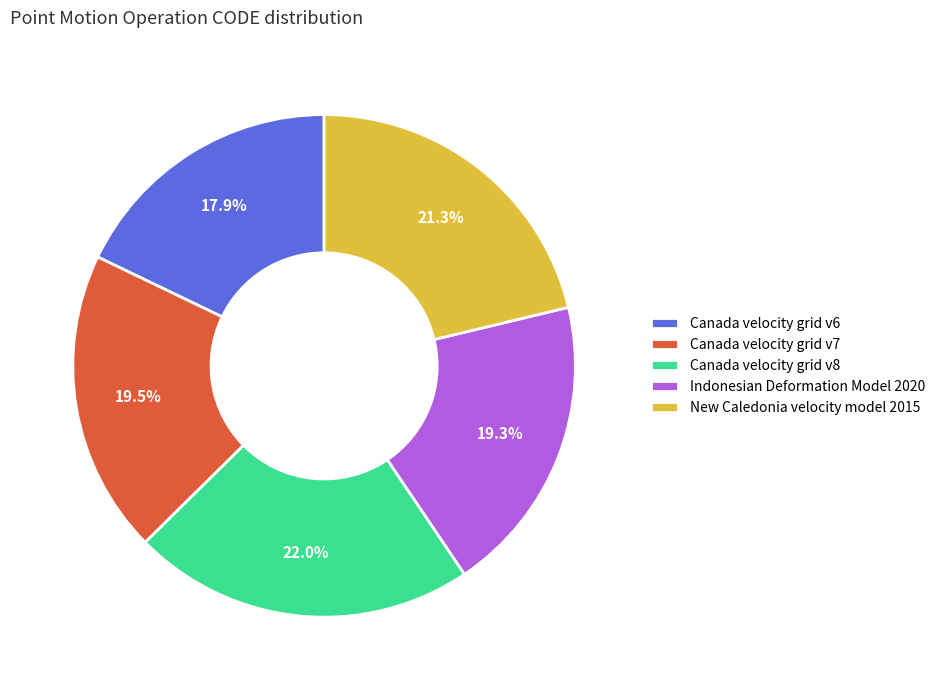

What percentage is NOT represented by Indonesian Deformation Model 2020?

80.7%